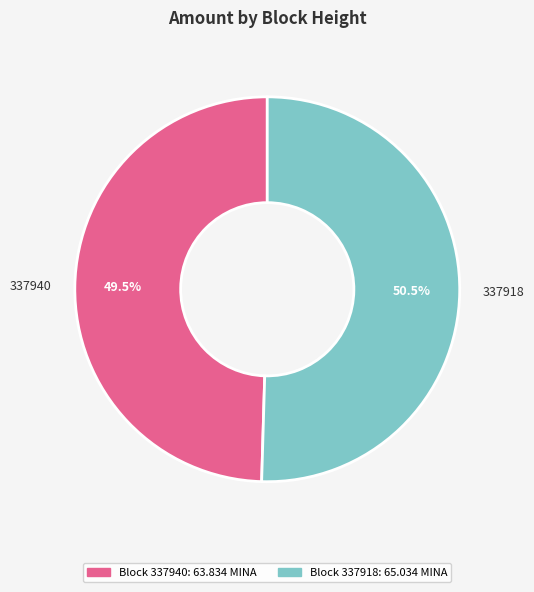

How many segments does this pie chart have?

2